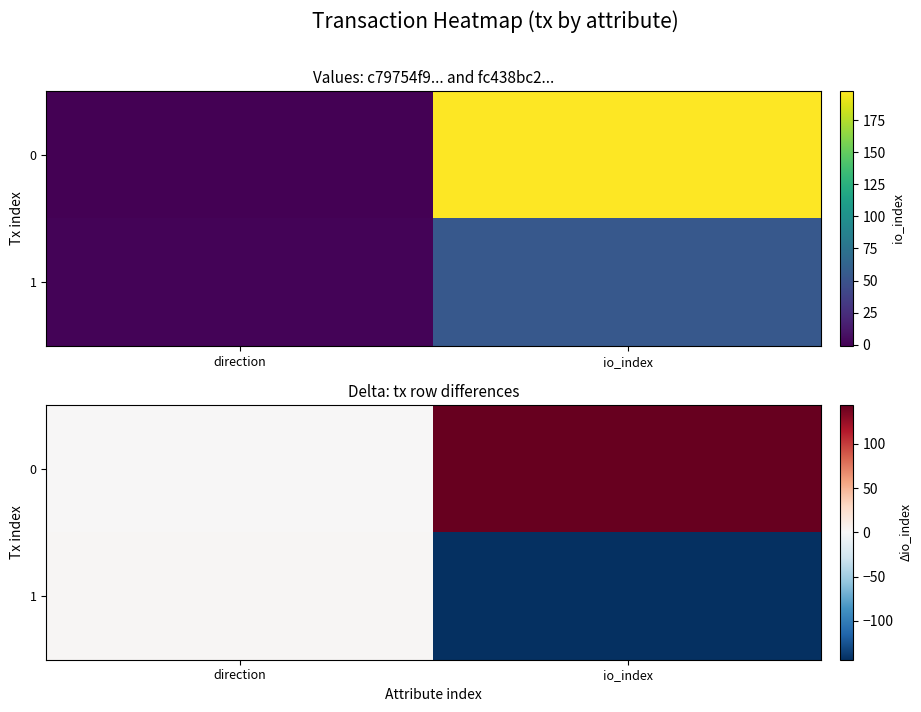

List the labels in order of 1 value, largest first.

direction, io_index